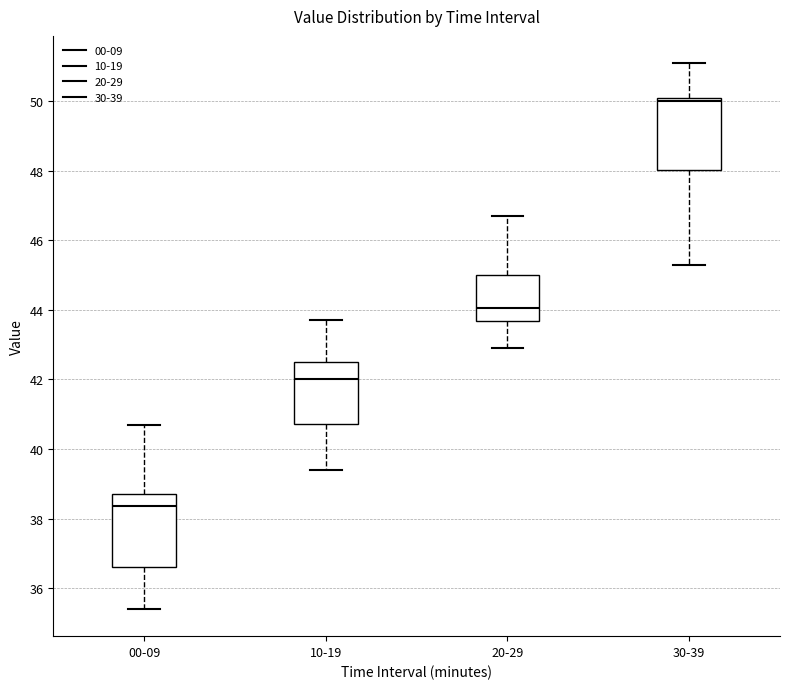

Which box's median line is the lowest?

00-09